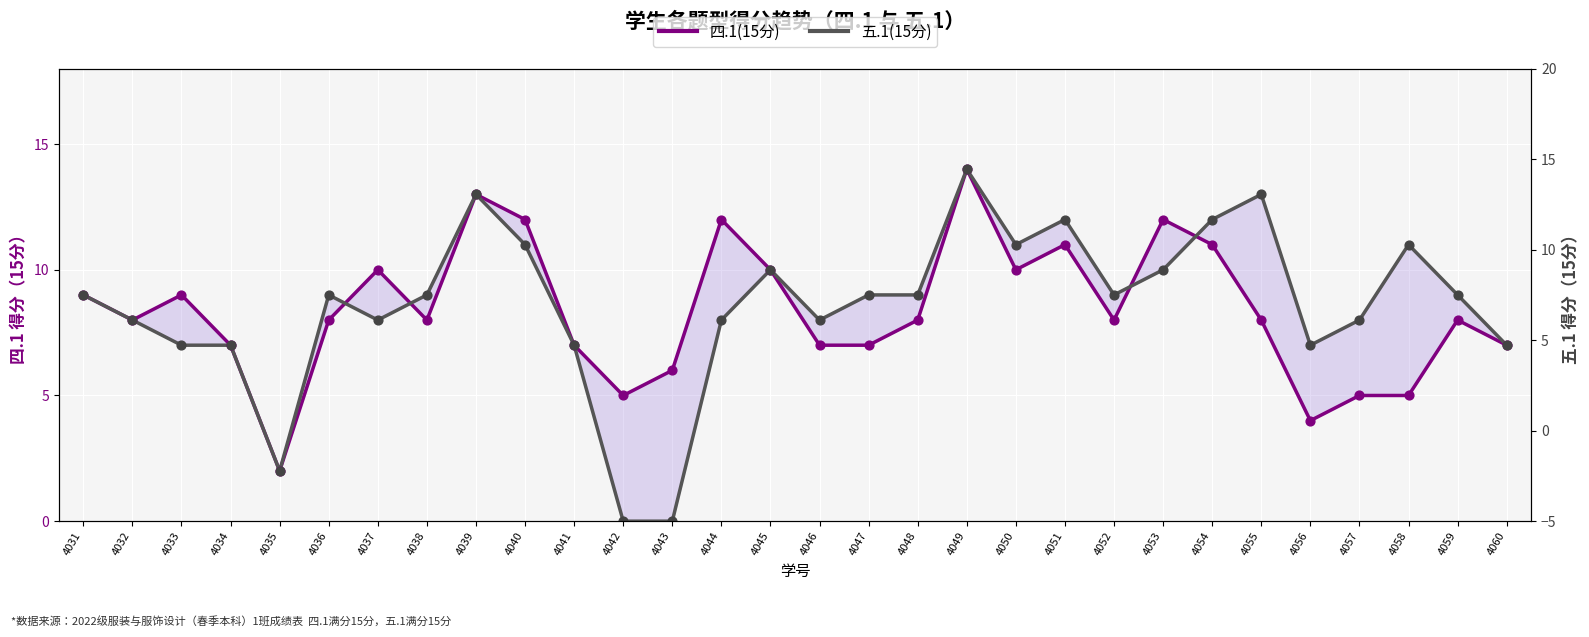

Which series has the widest spread of Y values?

五.1(15分)